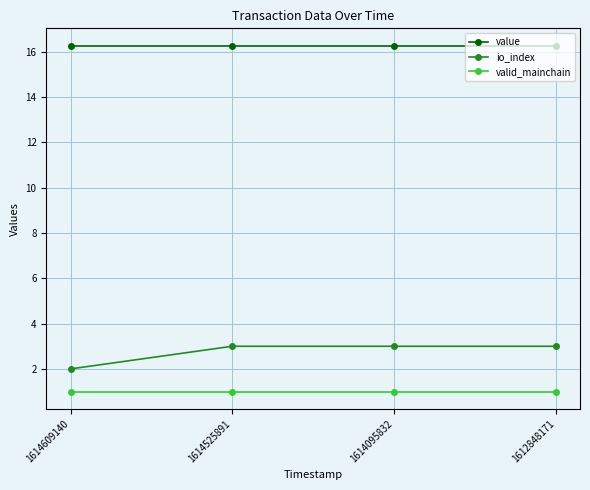

True or false: io_index and valid_mainchain cross at least once.

False